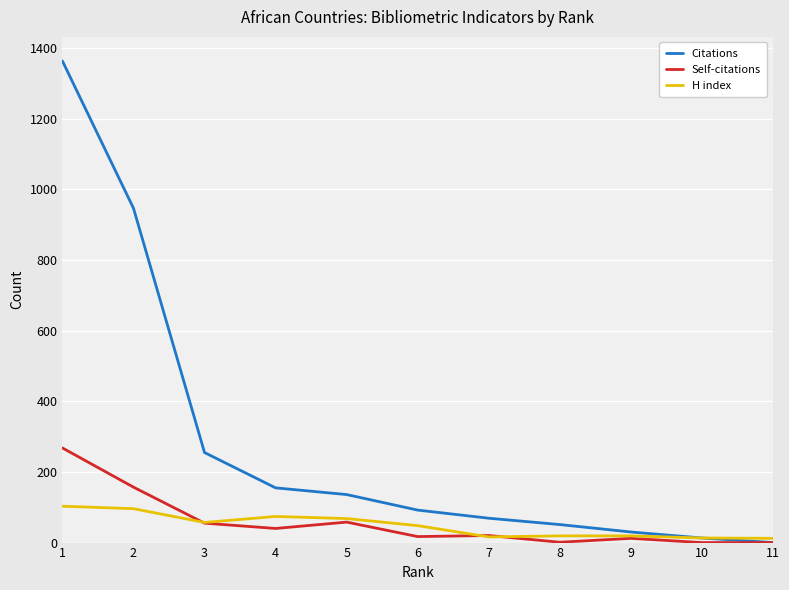

Which series has the largest total across all categories?

Citations